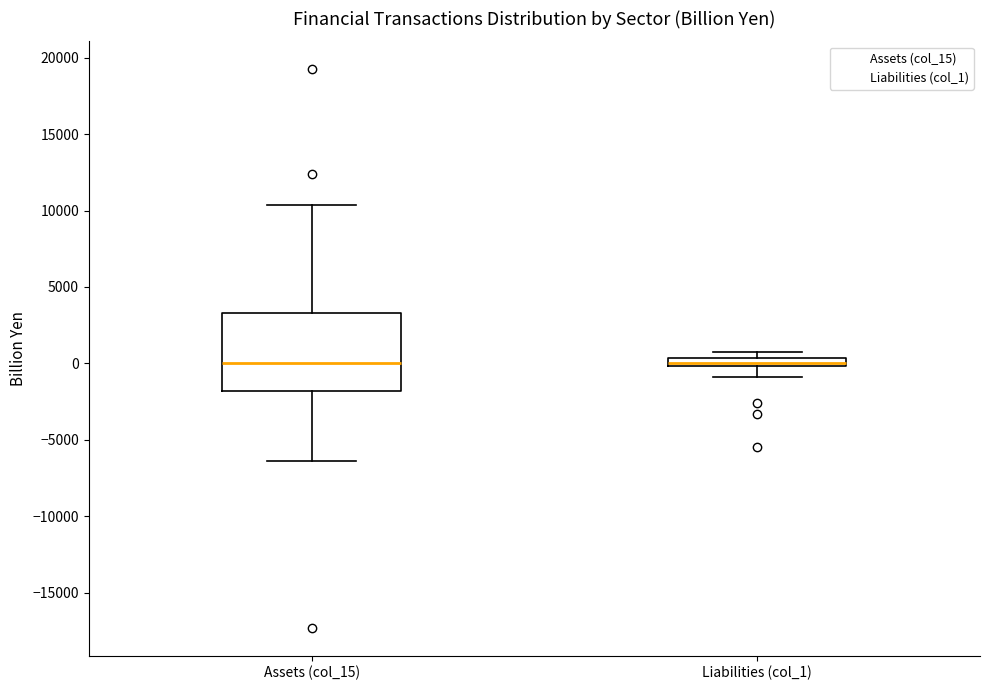

Comparing the boxes themselves (not the whiskers), which one is the tallest?

Assets (col_15)